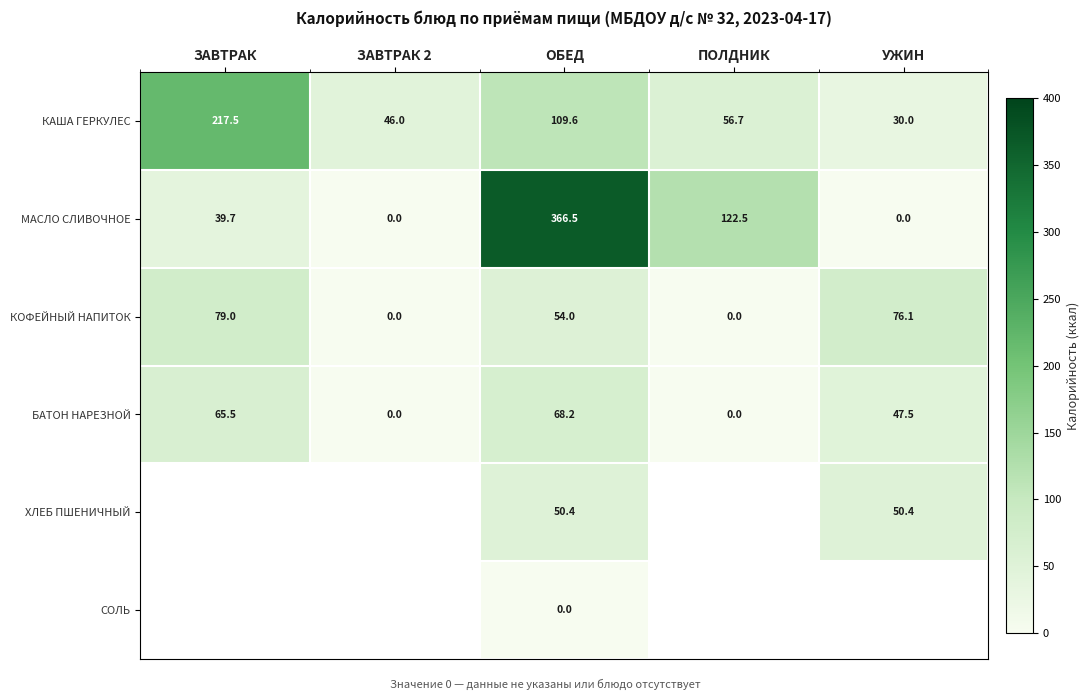

At which label does КОФЕЙНЫЙ НАПИТОК reach its peak?

ЗАВТРАК